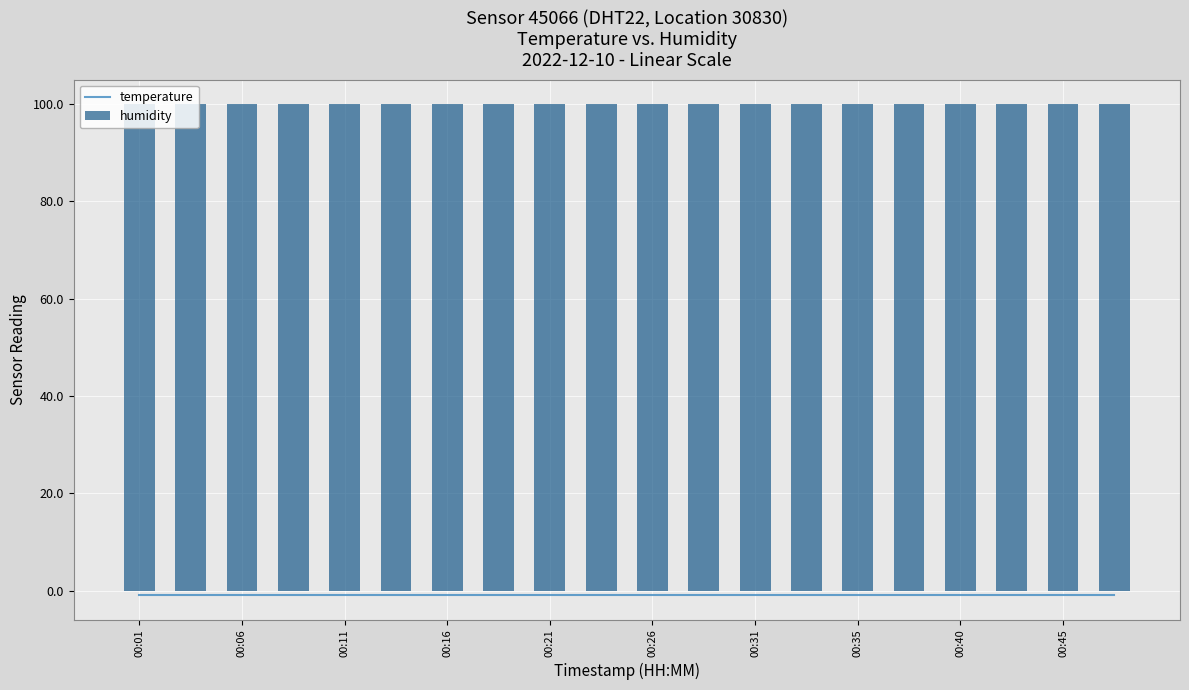

Which series has the widest spread of values?

temperature